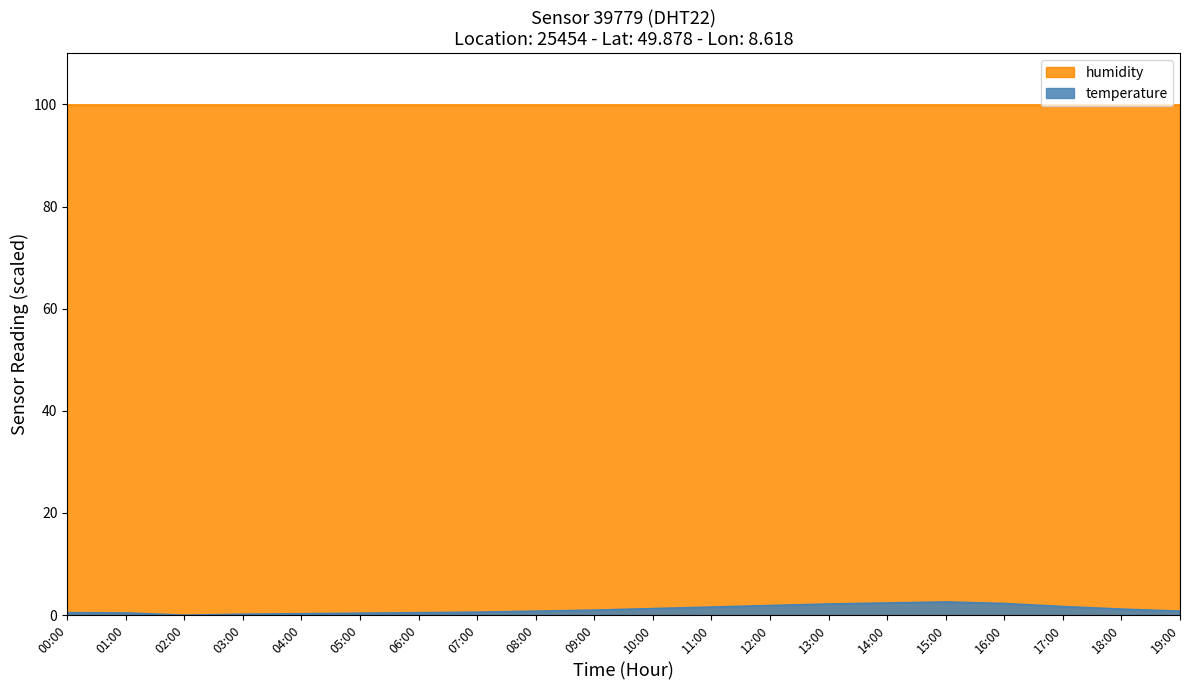

Which label corresponds to the largest value in the chart?

15:00